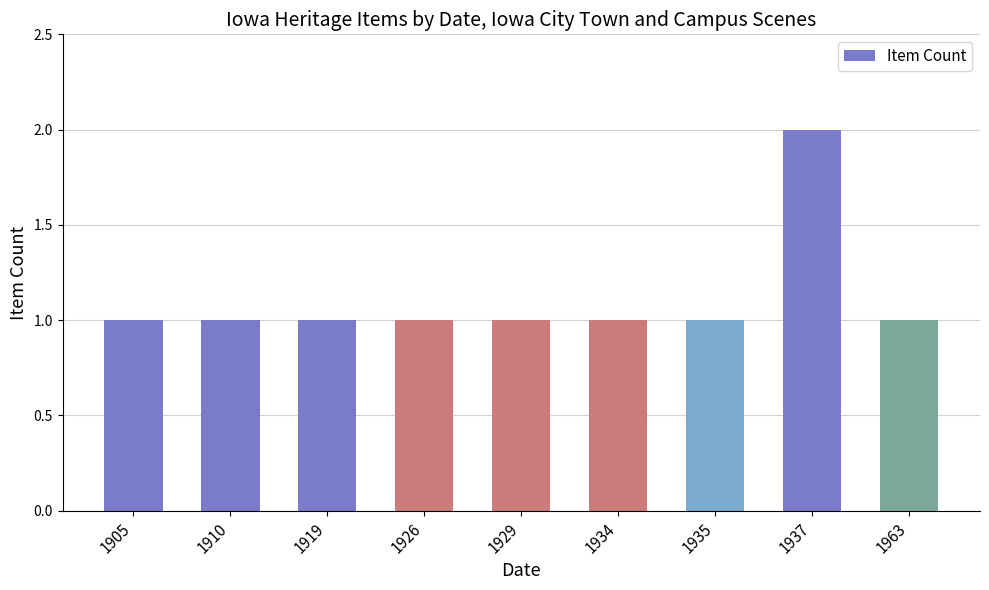

Which category has the highest value across all series?

1937